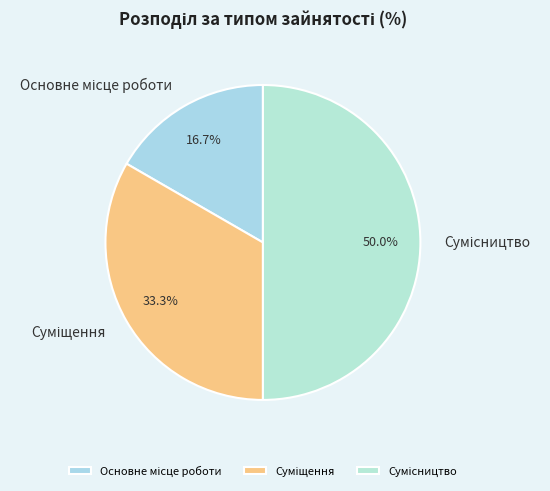

How many segments does this pie chart have?

3